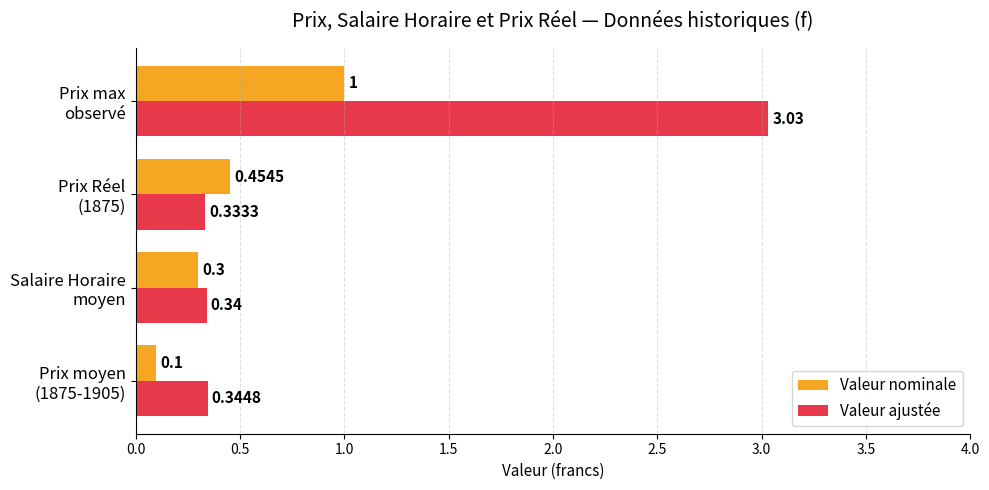

At how many categories does at least one series exceed 0?

4